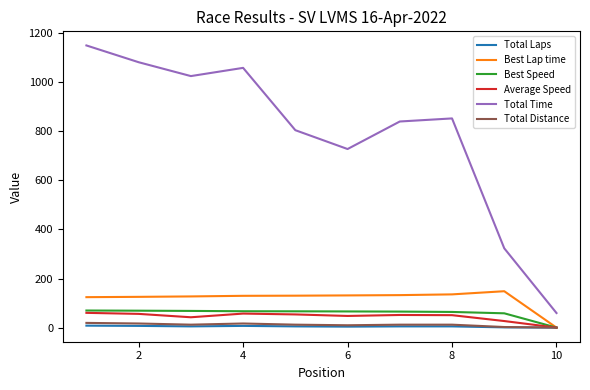

What are all the series names shown in the legend?

Total Laps, Best Lap time, Best Speed, Average Speed, Total Time, Total Distance